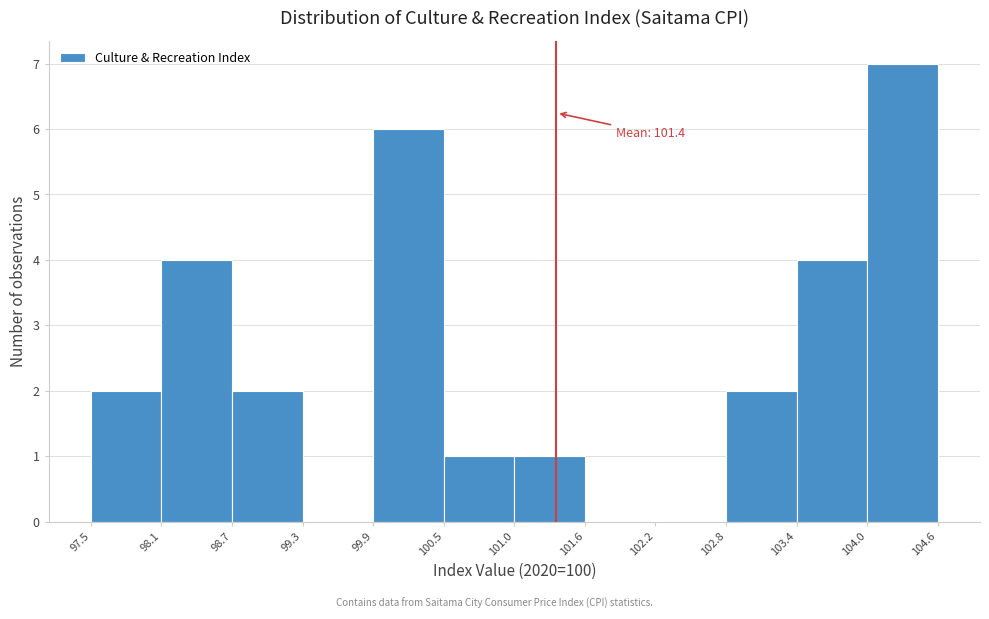

Over which range of the x-axis is the bar tallest?

104.0 to 104.6